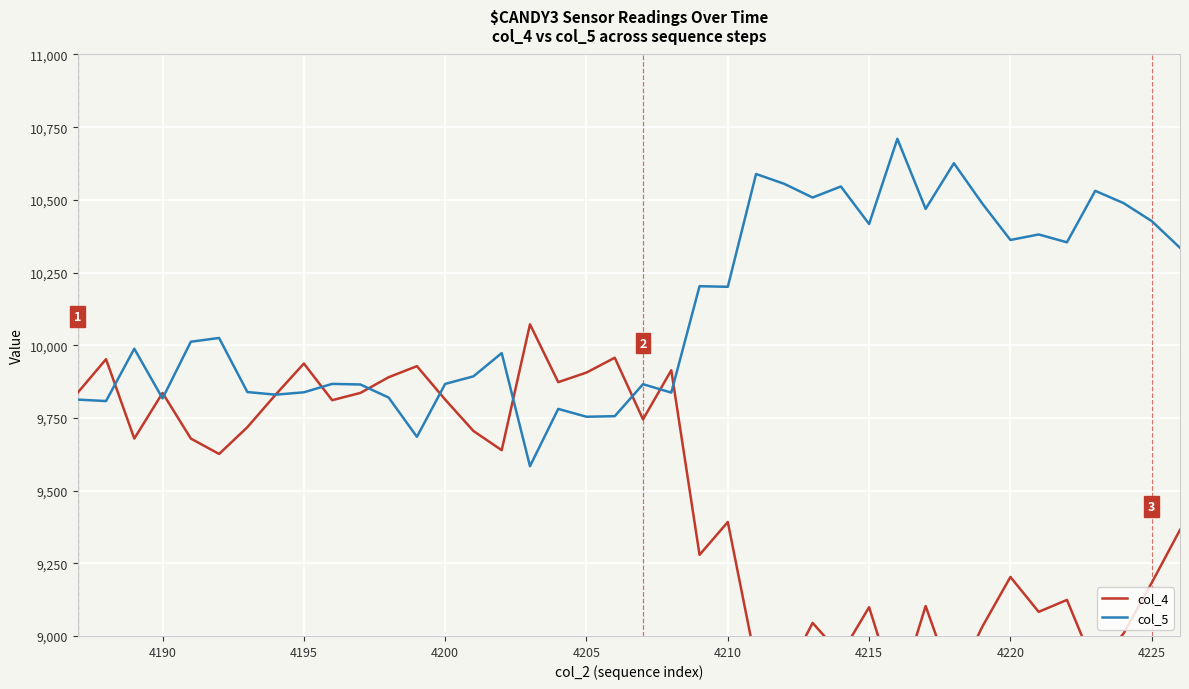

Rank the series by their maximum value, from lowest to highest.

col_4, col_5